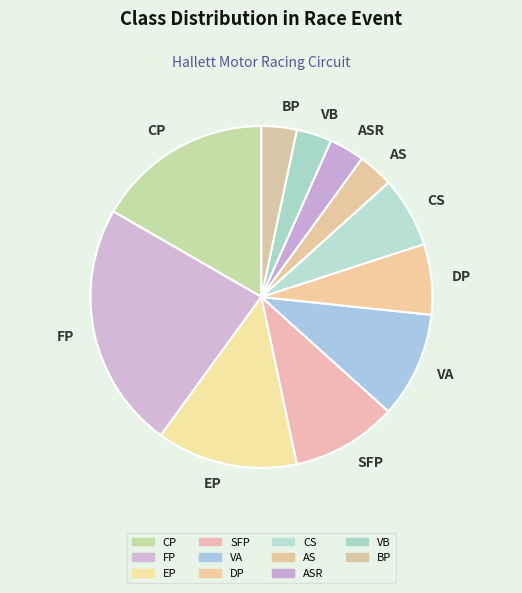

Approximately how many times larger is the value at VA compared to BP?

3.0